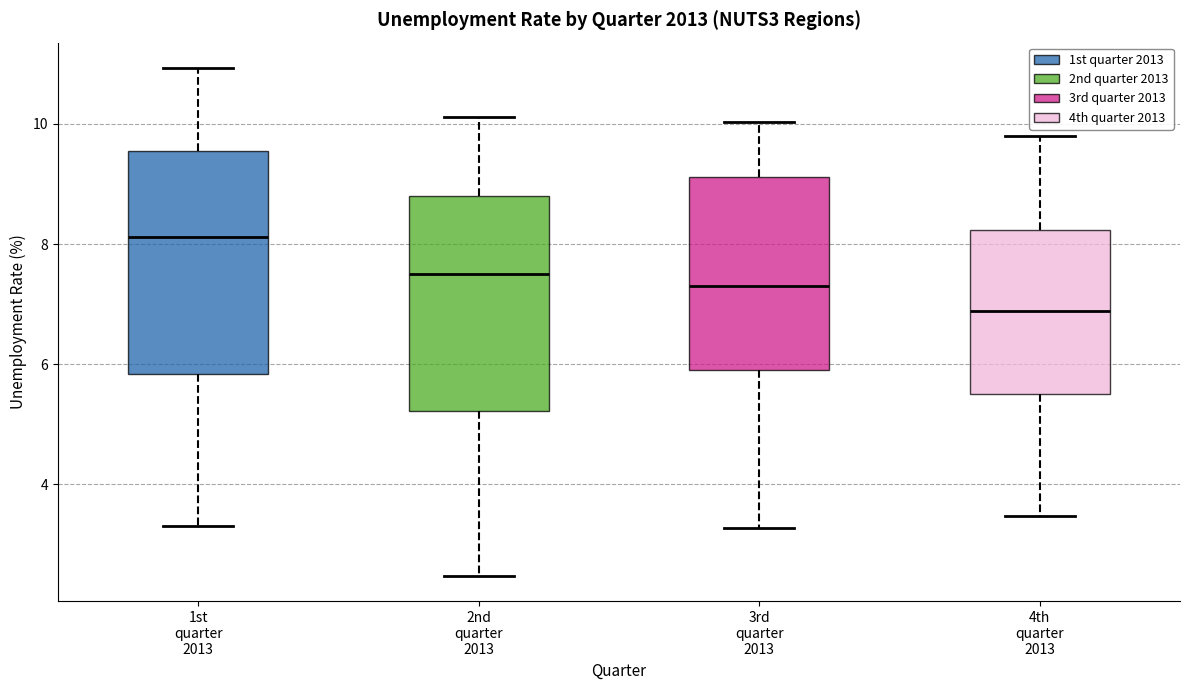

Which box has the highest median line?

1st quarter 2013